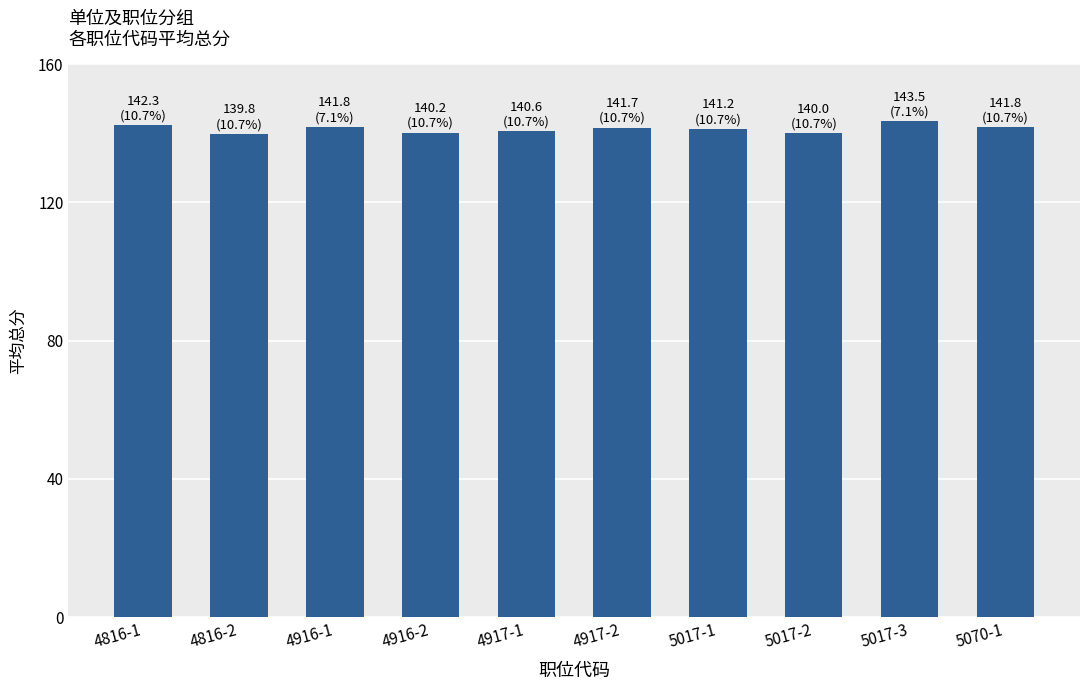

The value at 5070-1 is 141.8. True or false?

True